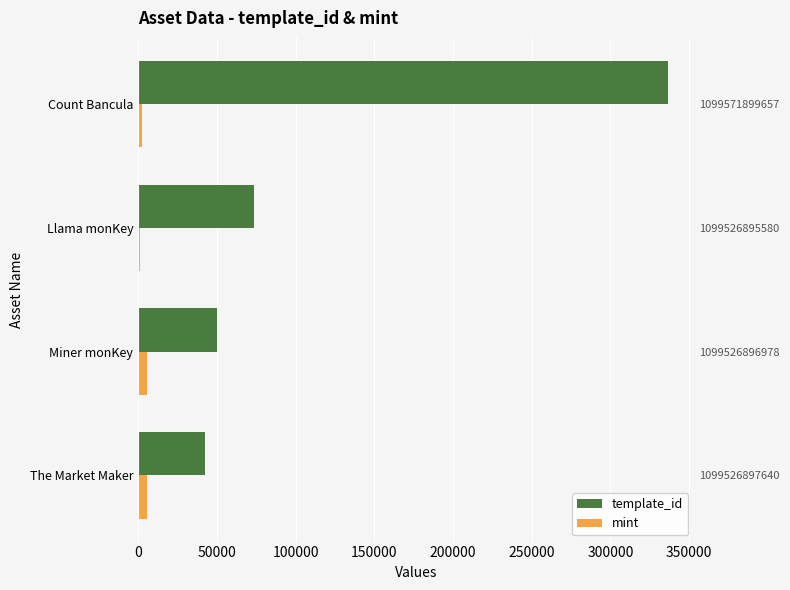

Reading right to left, extract all data points from this chart.

template_id: 336643	73931	49849	42420
mint: 2217	1098	5740	5505